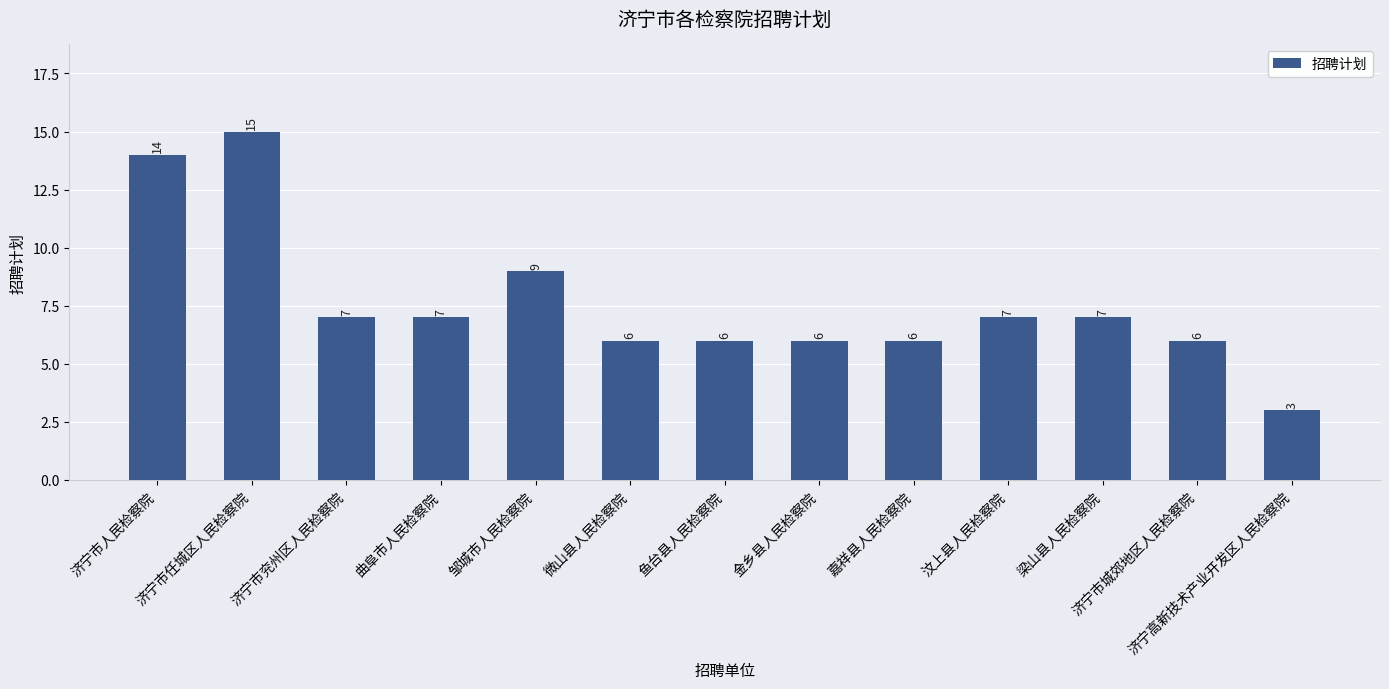

At which label is the value closest to 9?

邹城市人民检察院